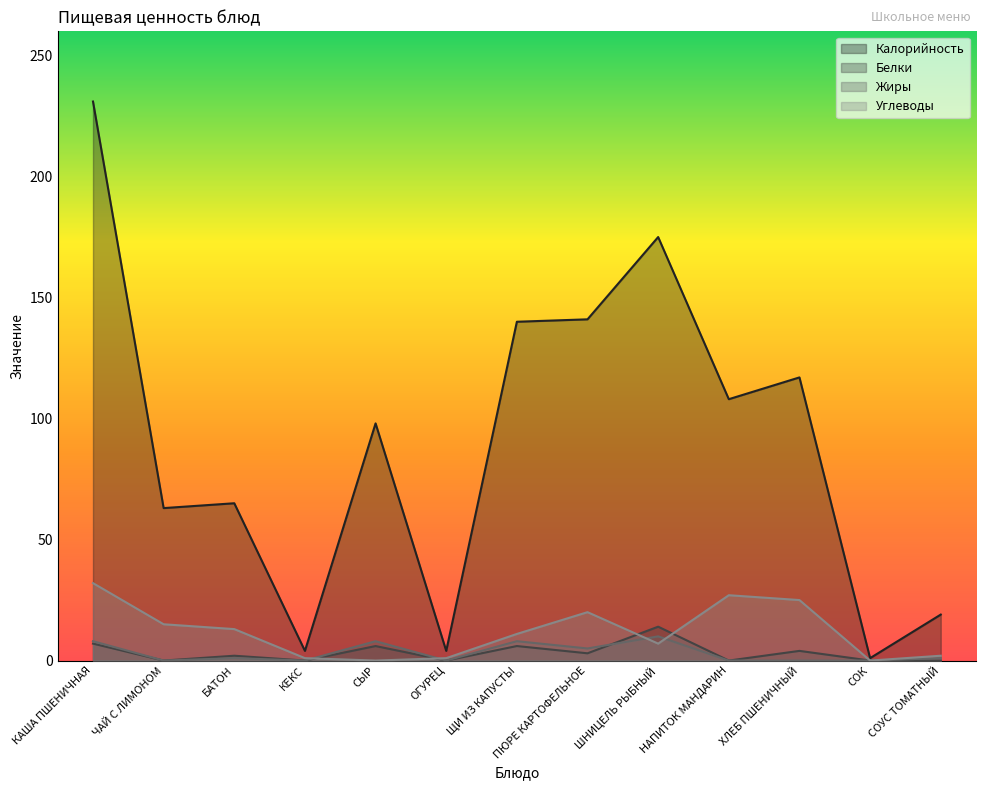

The value of Жиры at ПЮРЕ КАРТОФЕЛЬНОЕ is 7. True or false?

False